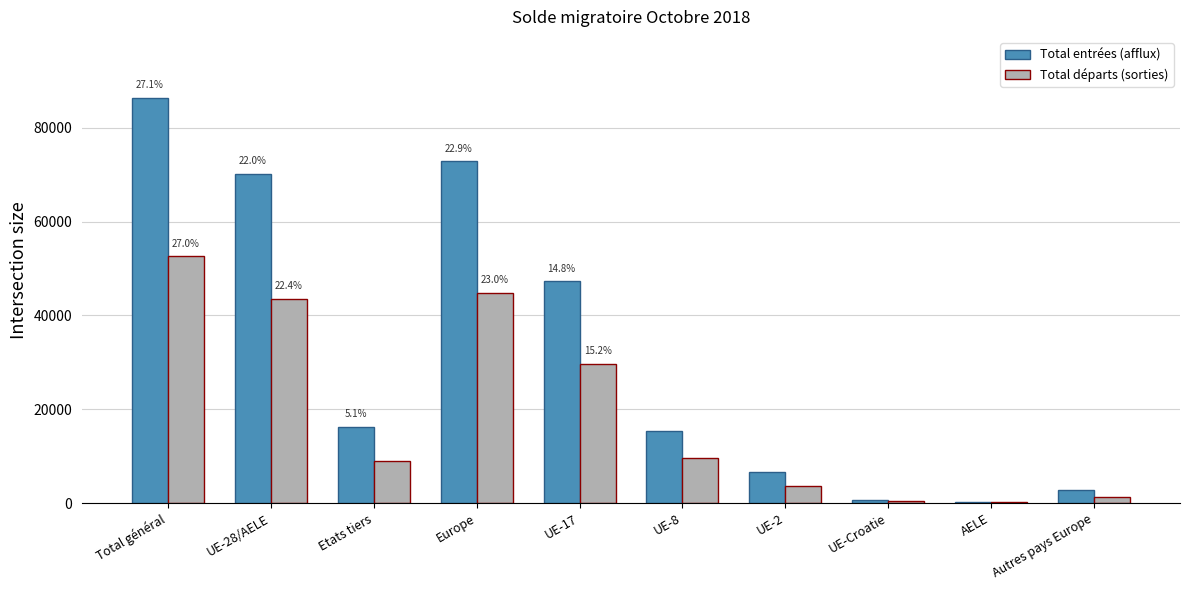

At which label is Total entrées (afflux) closest to 43286?

UE-17